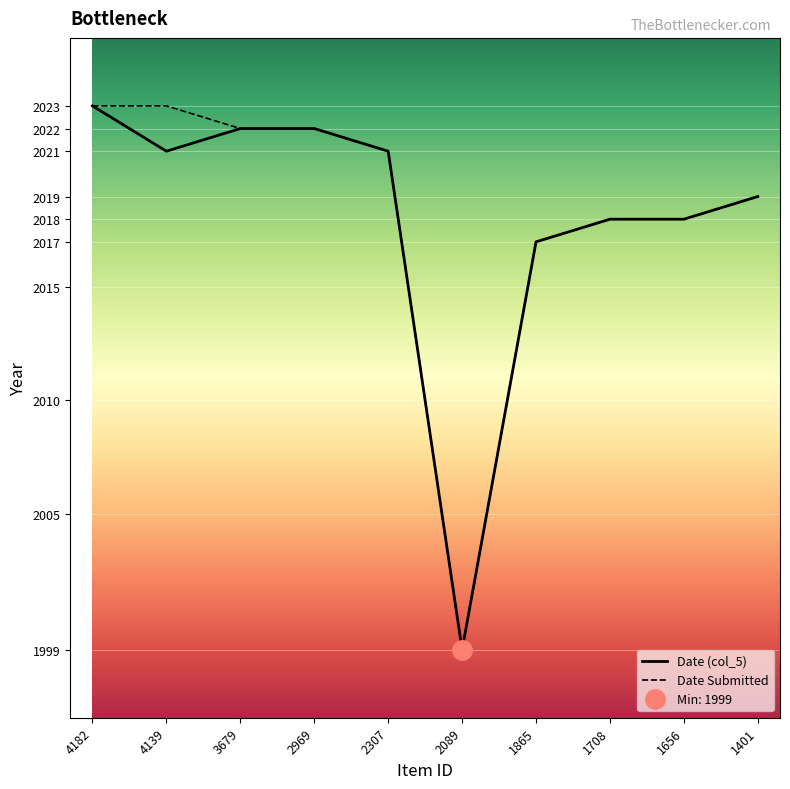

What is the sum of all Date (col_5) values?

20180